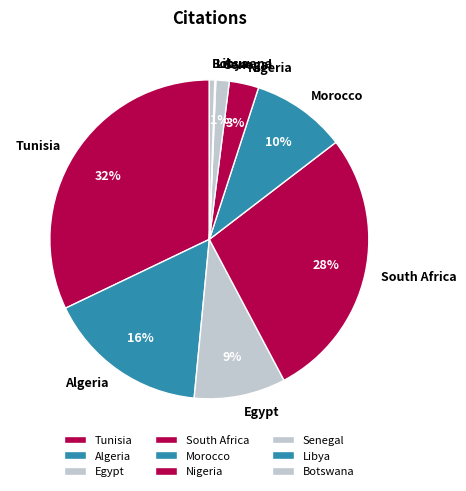

Which has a higher value, Tunisia or Algeria?

Tunisia